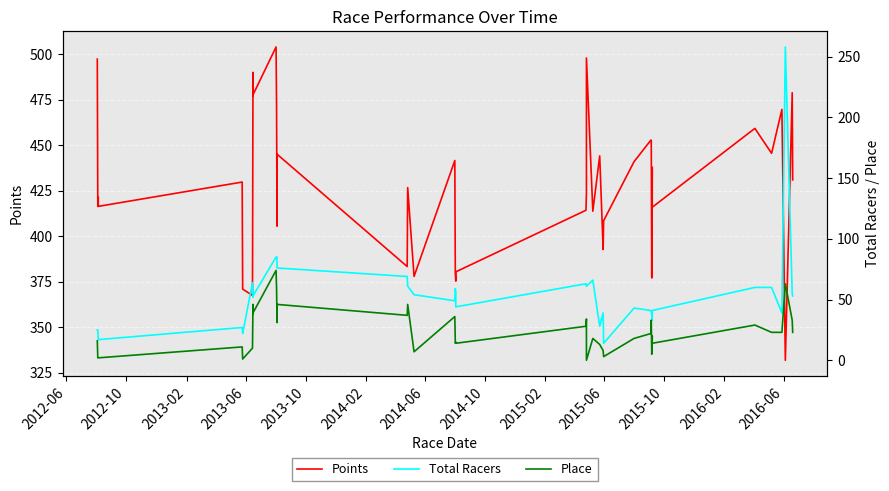

What is the average value of the Total Racers series?

54.3